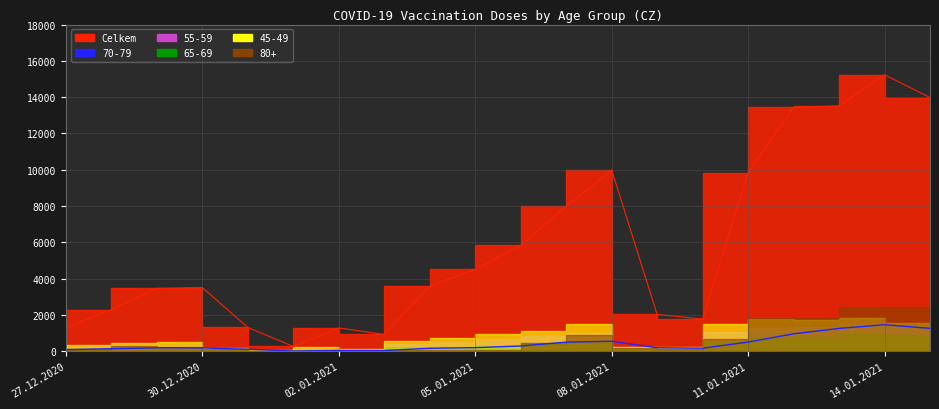

Reading right to left, extract all data points from this chart.

Celkem: 13978	15233	13521	13433	9845	1777	2028	9990	7983	5835	4506	3597	927	1284	265	1309	3510	3462	2297	1285
70-79: 1261	1461	1258	959	506	166	192	548	503	289	197	164	41	46	11	111	185	190	139	88
55-59: 1401	1495	1336	1261	1062	185	208	996	861	676	529	417	103	126	32	105	366	332	223	110
65-69: 875	924	782	736	530	139	162	504	415	312	238	207	38	63	14	69	199	181	139	86
45-49: 1583	1845	1711	1797	1476	237	239	1487	1132	934	706	555	139	209	48	155	493	463	328	175
80+: 2464	2454	1827	1806	692	126	203	909	461	85	51	43	7	17	4	130	208	294	108	32